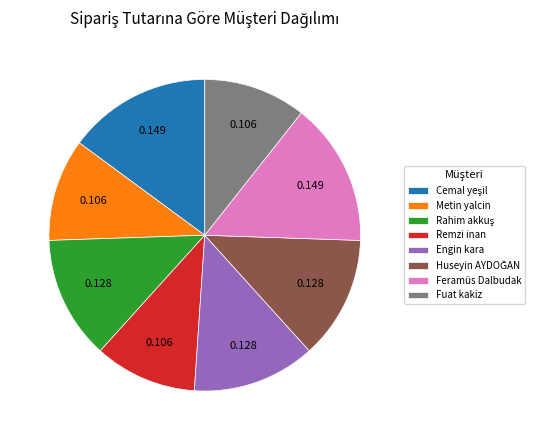

Is Metin yalcin the majority of the pie?

No